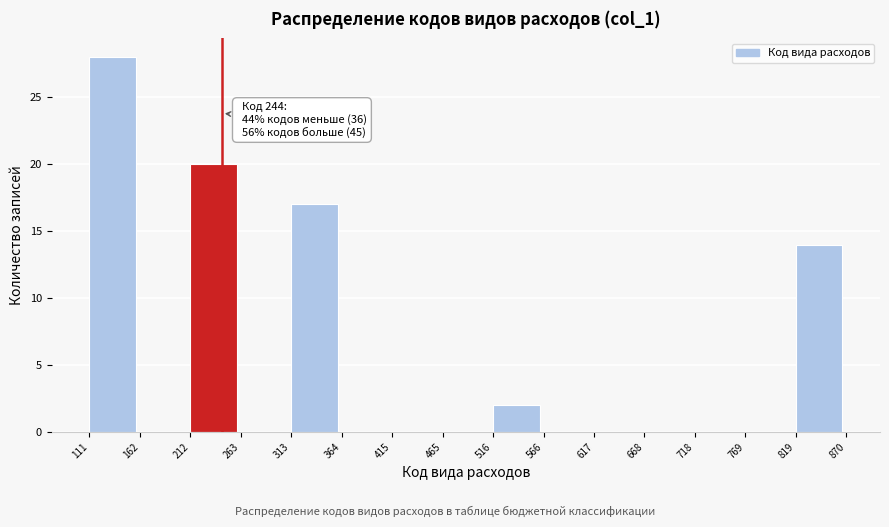

Over which range of the x-axis is the bar tallest?

111 to 162